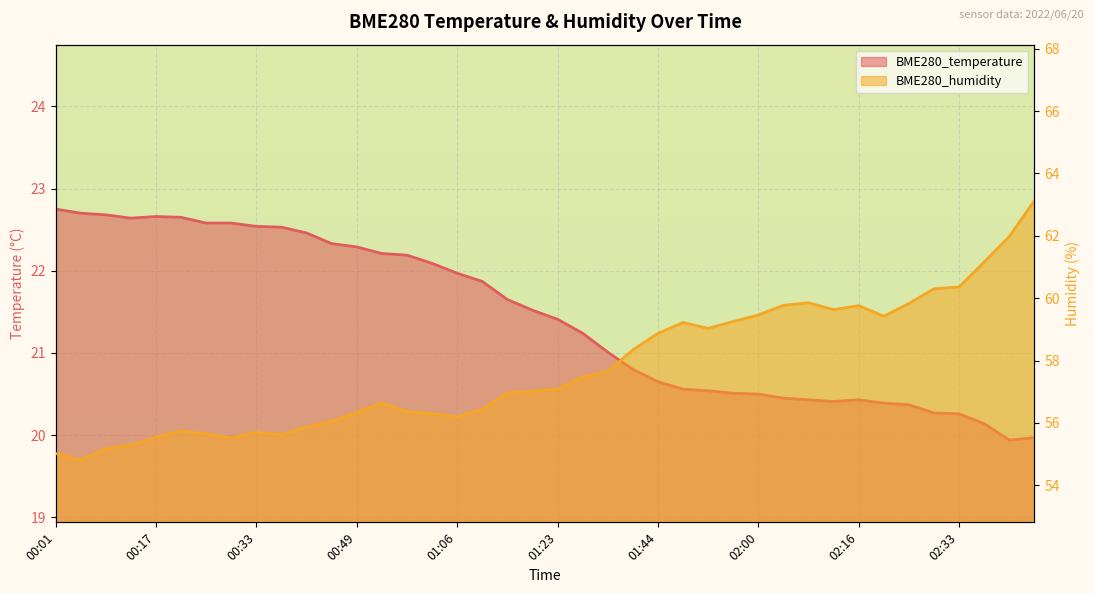

Reading right to left, what are all the values shown in this chart?

BME280_temperature: 20.0	19.9	20.1	20.3	20.3	20.4	20.4	20.4	20.4	20.4	20.4	20.5	20.5	20.5	20.6	20.6	20.8	21.0	21.2	21.4	21.5	21.6	21.9	22.0	22.1	22.2	22.2	22.3	22.3	22.5	22.5	22.5	22.6	22.6	22.6	22.7	22.6	22.7	22.7	22.8
BME280_humidity: 63.1	62.0	61.2	60.4	60.3	59.8	59.4	59.8	59.6	59.9	59.8	59.5	59.2	59.0	59.2	58.9	58.3	57.6	57.5	57.1	57.0	57.0	56.4	56.2	56.3	56.4	56.6	56.3	56.0	55.9	55.6	55.7	55.5	55.6	55.7	55.5	55.3	55.2	54.8	55.0